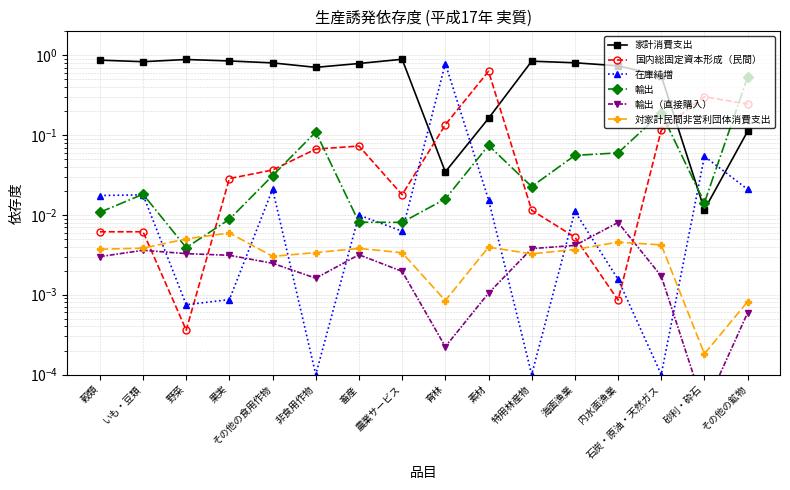

Is it true that 対家計民間非営利団体消費支出 equals 0.0 at 石炭・原油・天然ガス?

True